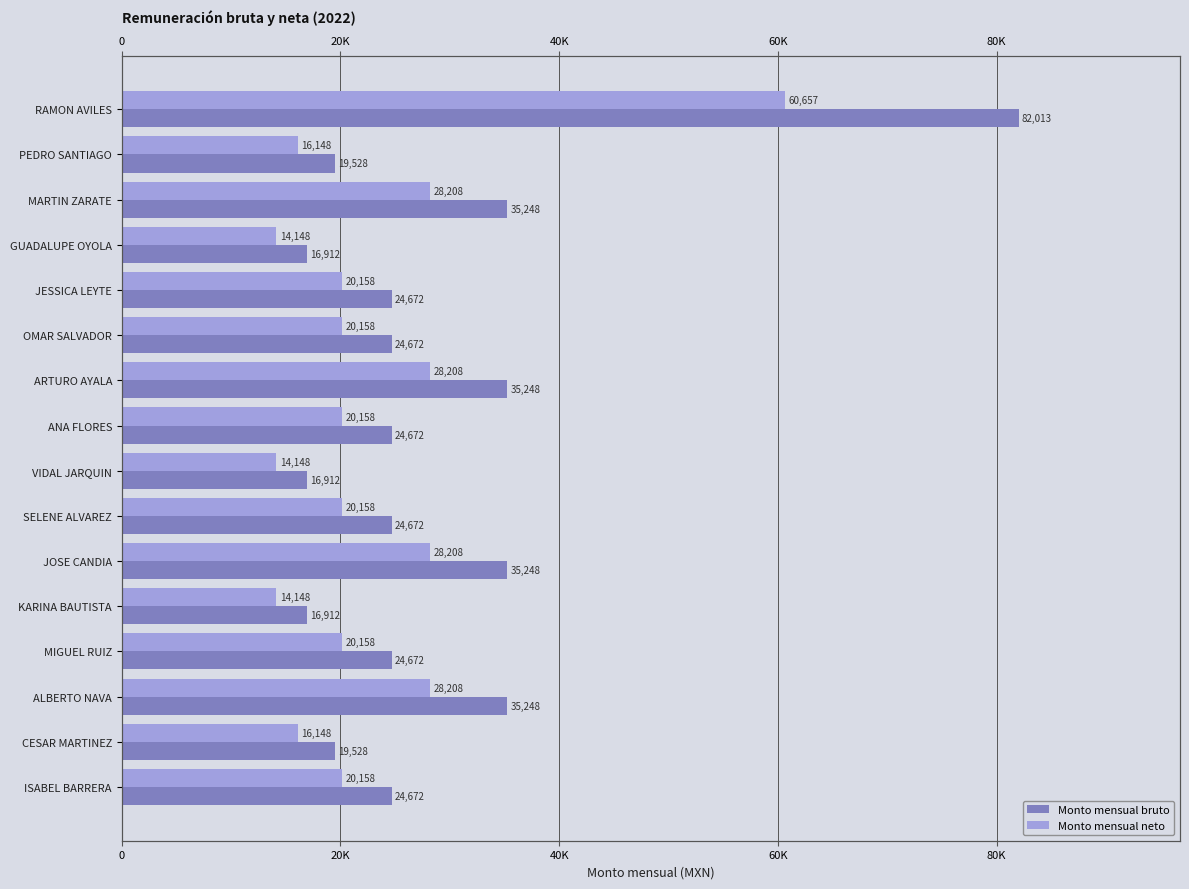

List the series in order of their overall mean, highest first.

Monto mensual bruto, Monto mensual neto